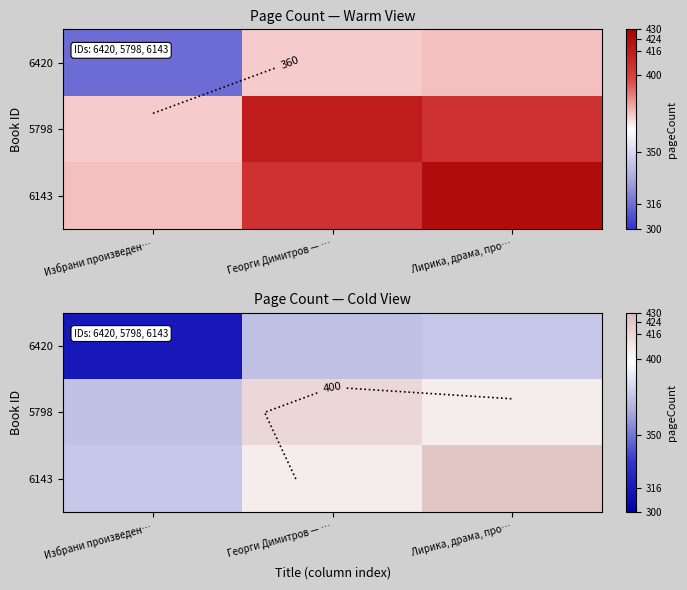

What is the sum of the 6420 values at Георги Димитров — … and Избрани произведен…?

689.7